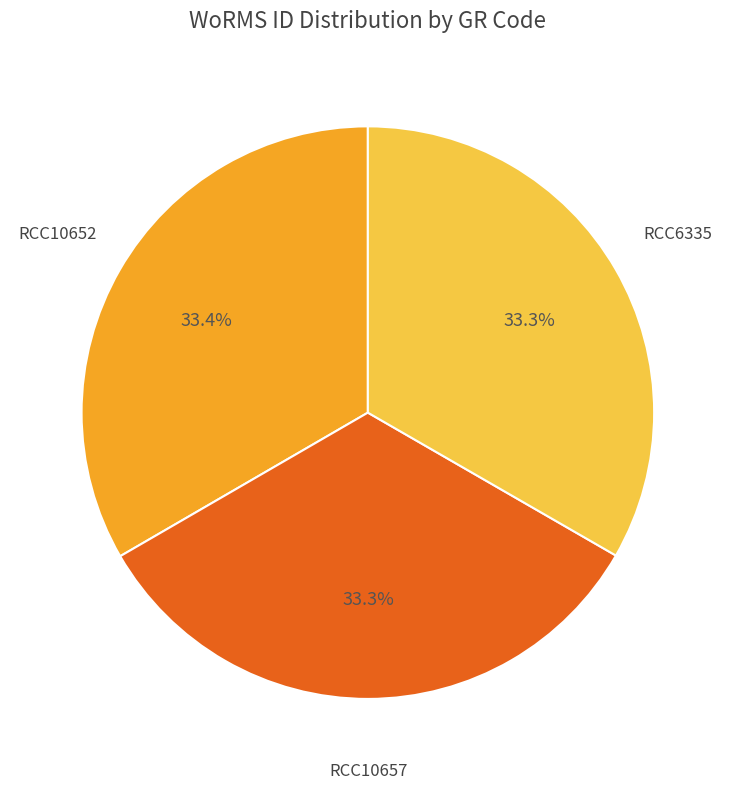

Is there any slice that represents more than half of the pie?

No